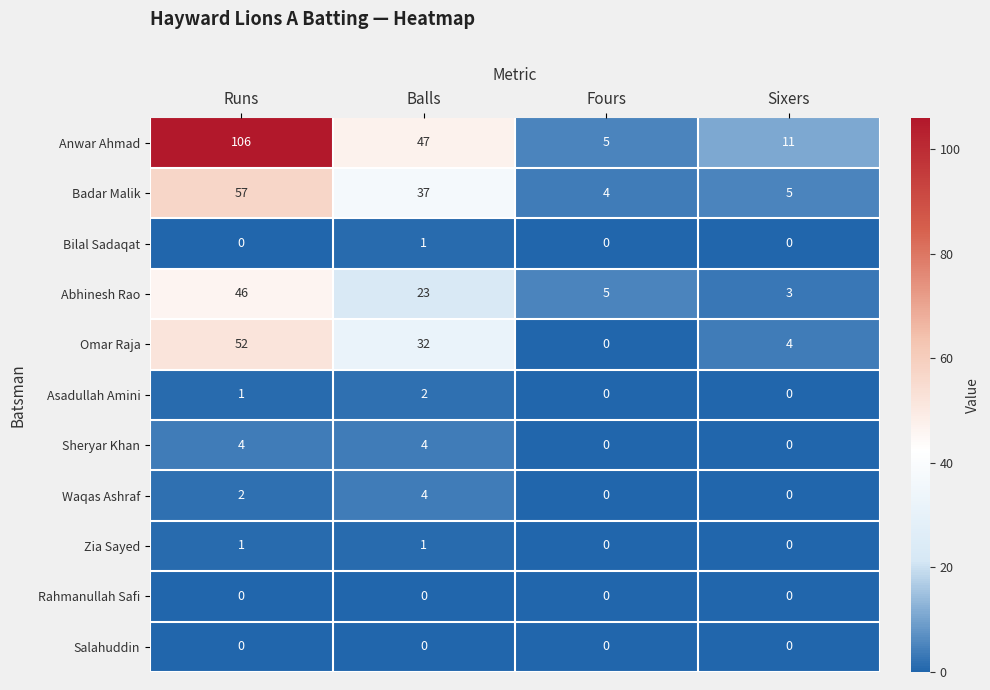

What is the total value across all series at Fours?

14